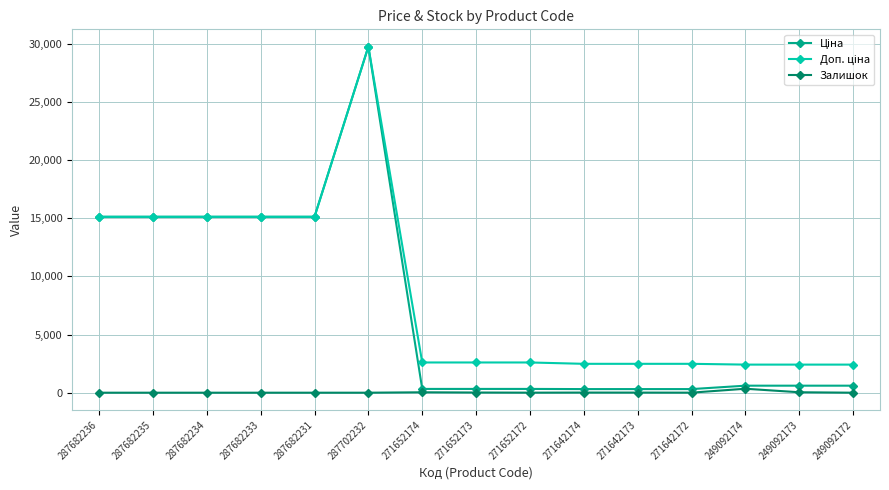

At which category does the chart reach its peak across all series?

287702232